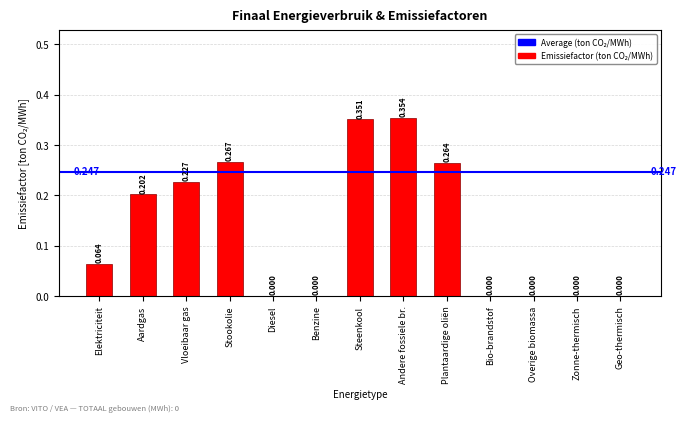

Which has a higher value, Diesel or Elektriciteit?

Elektriciteit